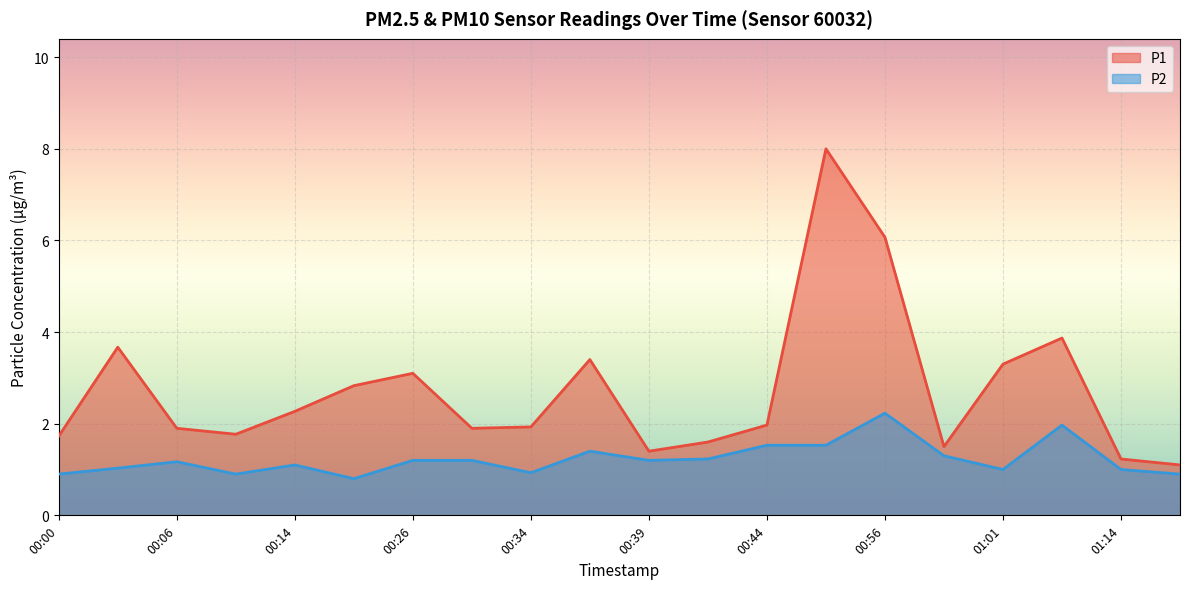

What is the total value across all series at 00:14?

3.4